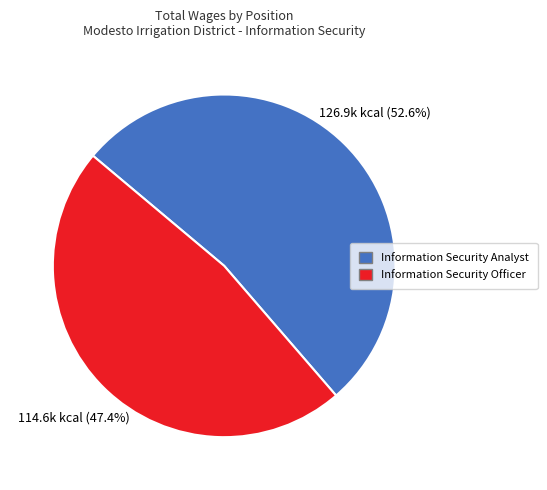

Combined, do Information Security Officer and Information Security Analyst account for over 50%?

Yes